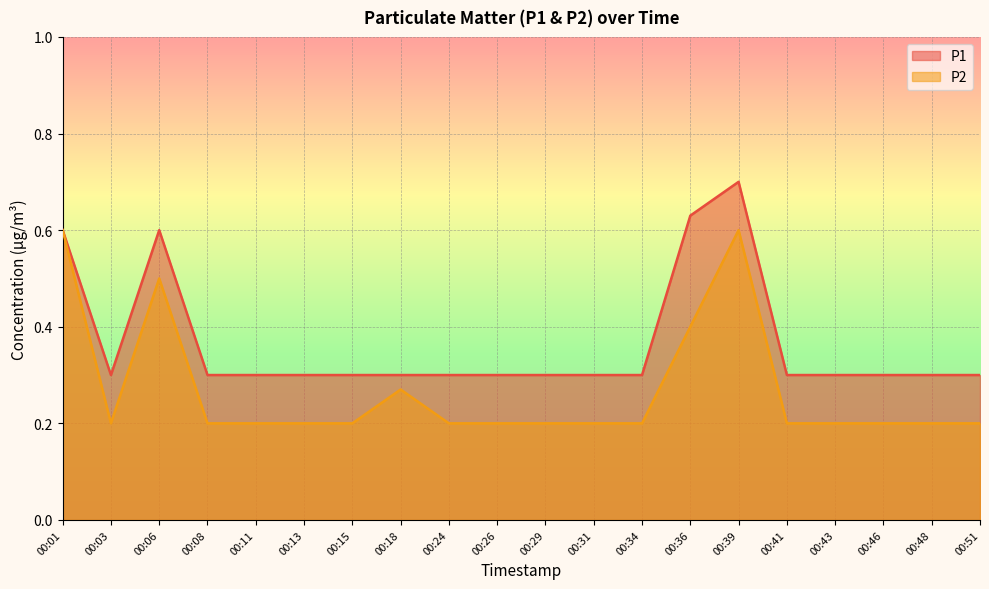

True or false: P1 and P2 intersect in this chart.

False